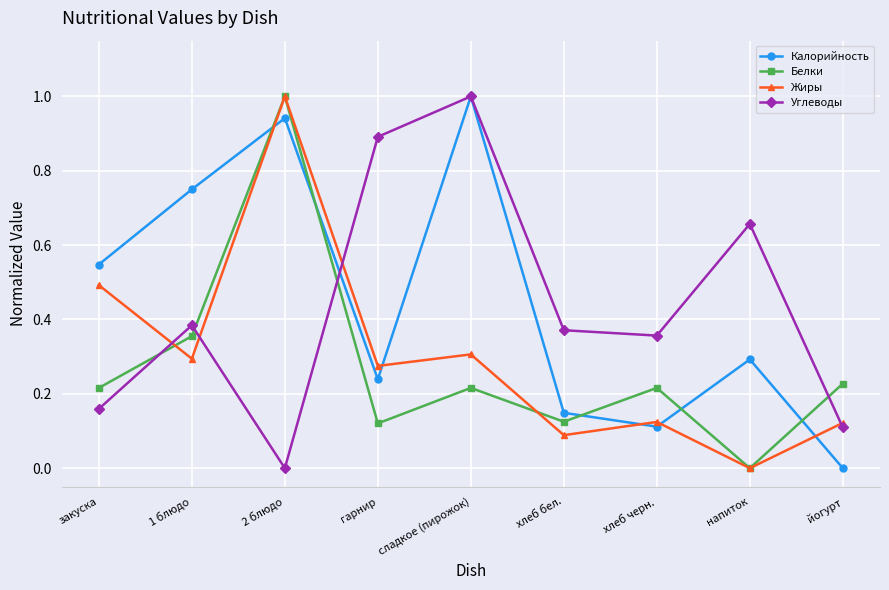

What is the maximum value for Белки?

1.0